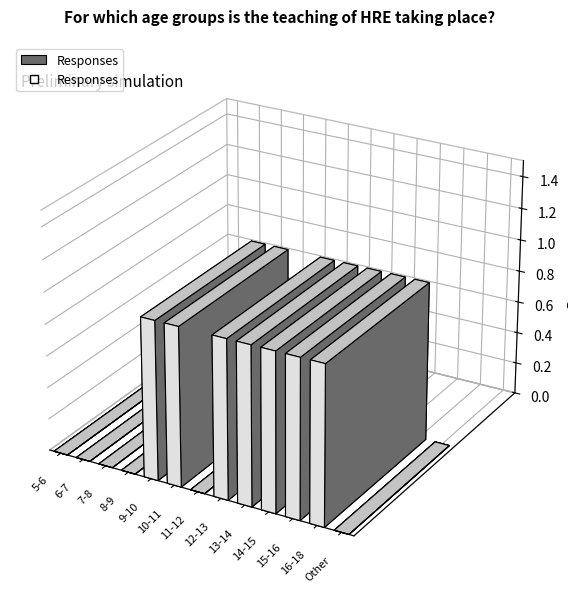

True or false: the data shows 1 at 12-13.

True